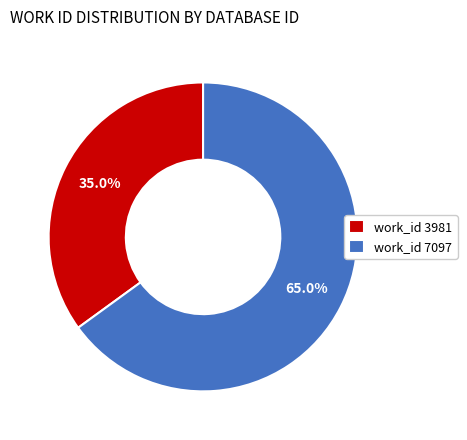

Rank the categories by value from lowest to highest.

work_id 3981, work_id 7097